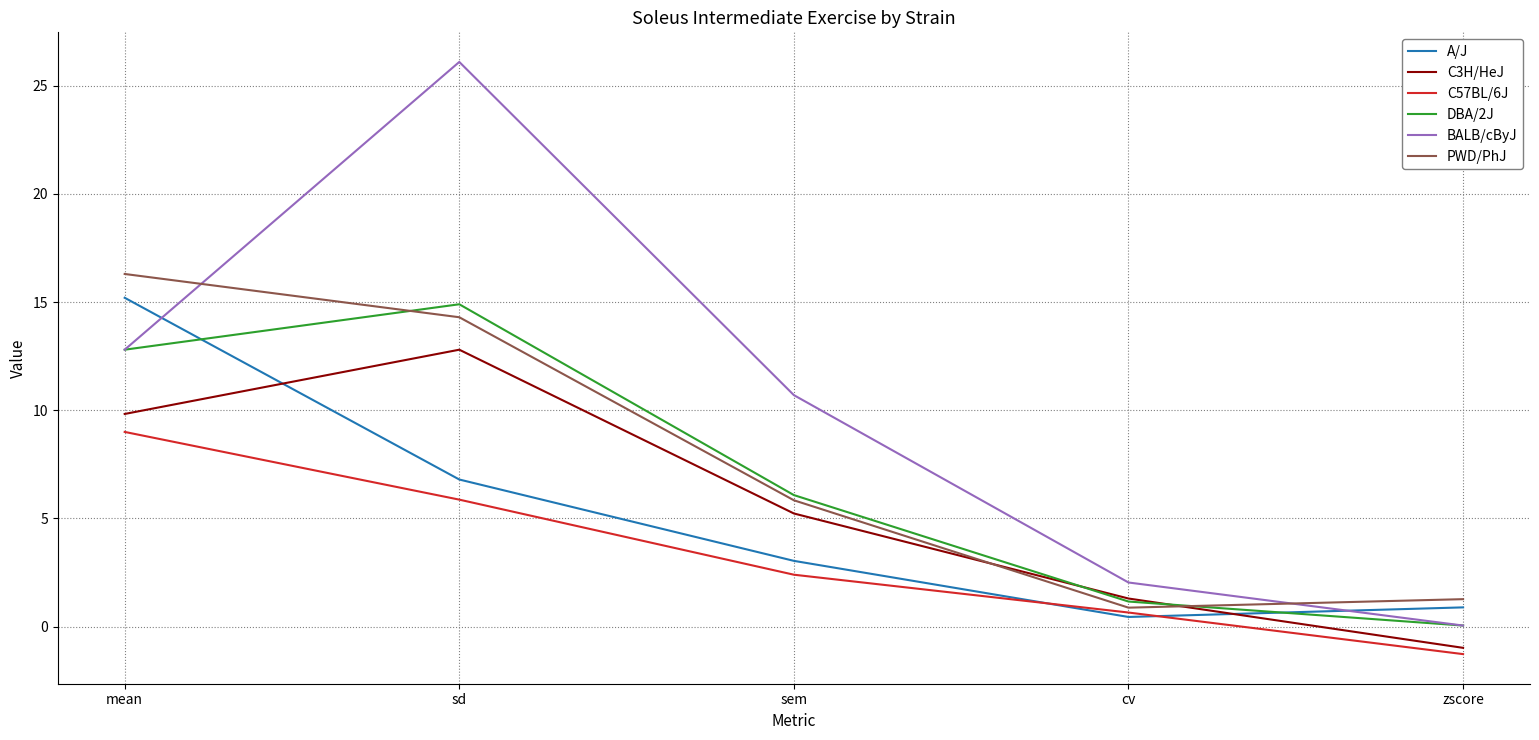

True or false: PWD/PhJ has a value of 0.9 at cv.

True